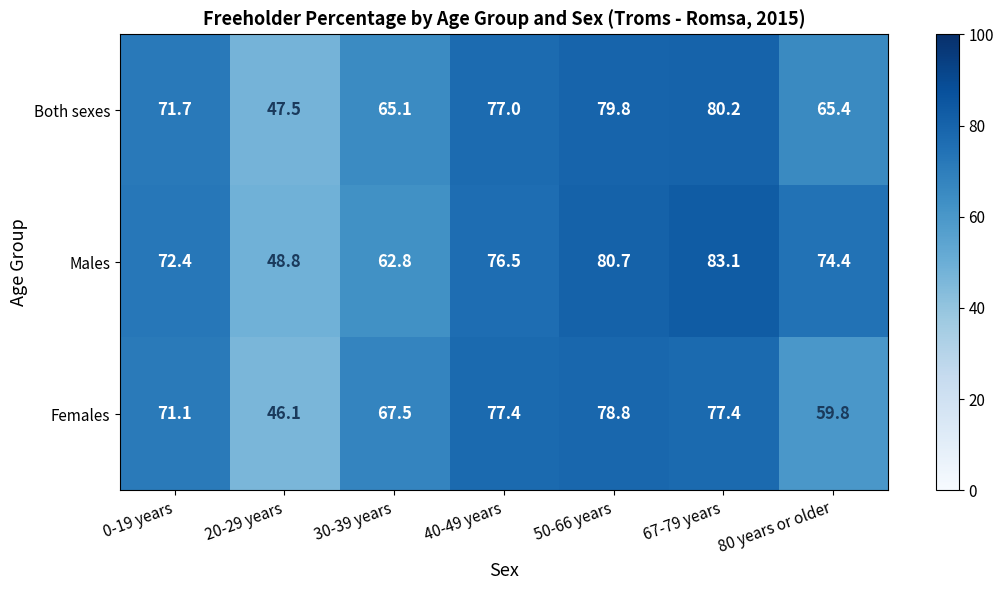

Reading left to right, extract all data points from this chart.

Both sexes: 0-19 years=71.7	20-29 years=47.5	30-39 years=65.1	40-49 years=77.0	50-66 years=79.8	67-79 years=80.2	80 years or older=65.4
Males: 0-19 years=72.4	20-29 years=48.8	30-39 years=62.8	40-49 years=76.5	50-66 years=80.7	67-79 years=83.1	80 years or older=74.4
Females: 0-19 years=71.1	20-29 years=46.1	30-39 years=67.5	40-49 years=77.4	50-66 years=78.8	67-79 years=77.4	80 years or older=59.8